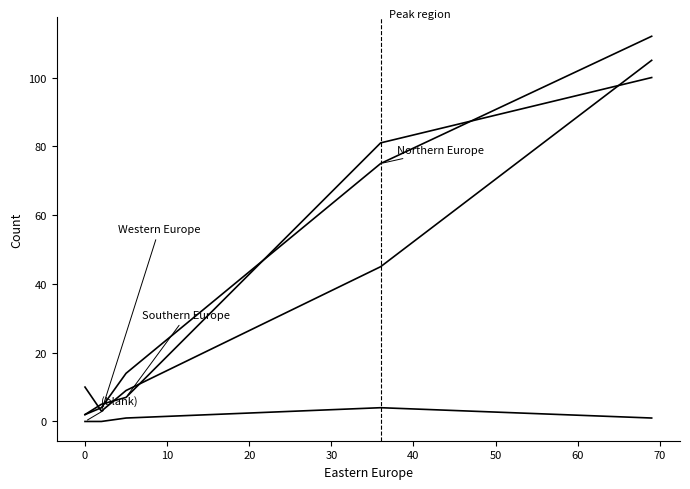

How many data points does each series have?

5